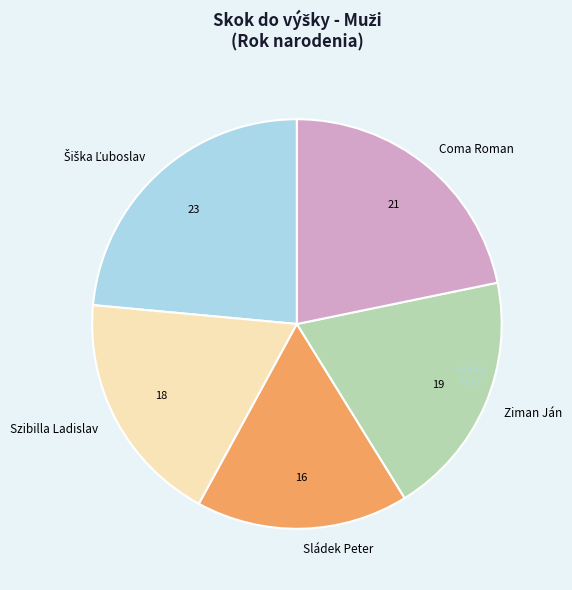

True or false: Coma Roman accounts for 22% of the total.

True